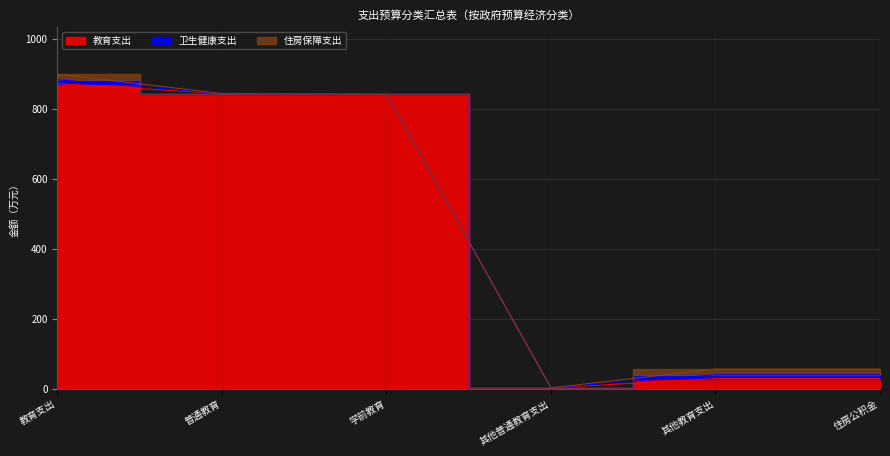

How many lines are shown in the chart?

3